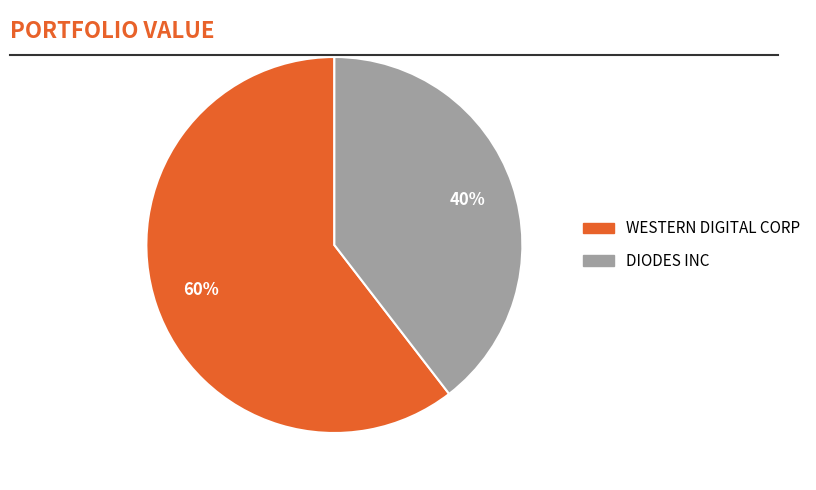

Is there any slice that represents more than half of the pie?

Yes